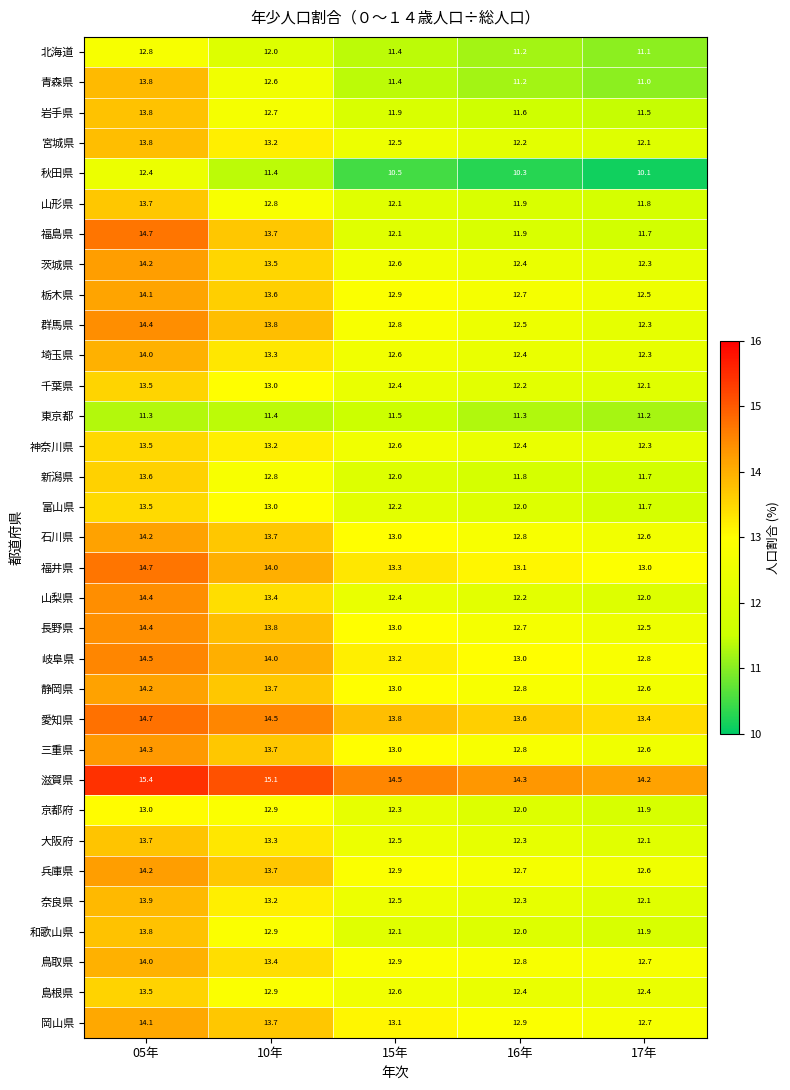

Is the value of 静岡県 at 15年 greater than the value of 福島県 at 05年?

No